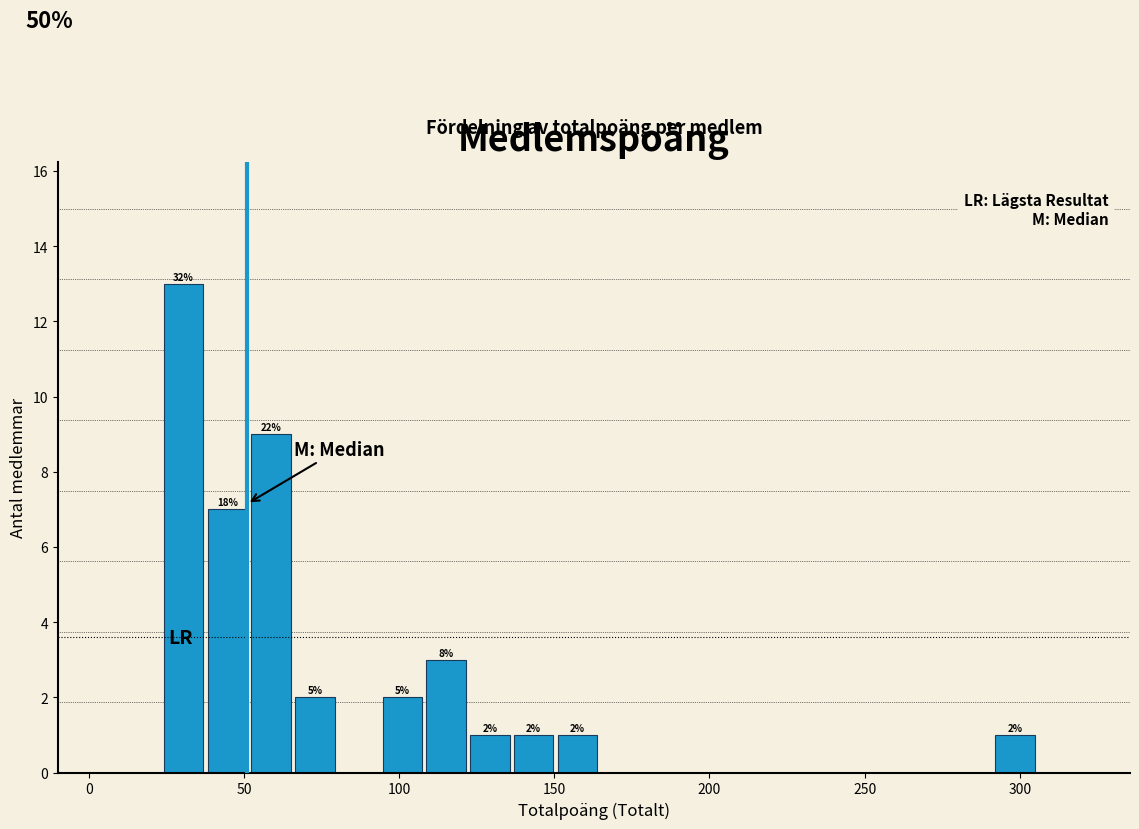

Read against the x-axis, roughly where is the centre of the tallest bar?

30